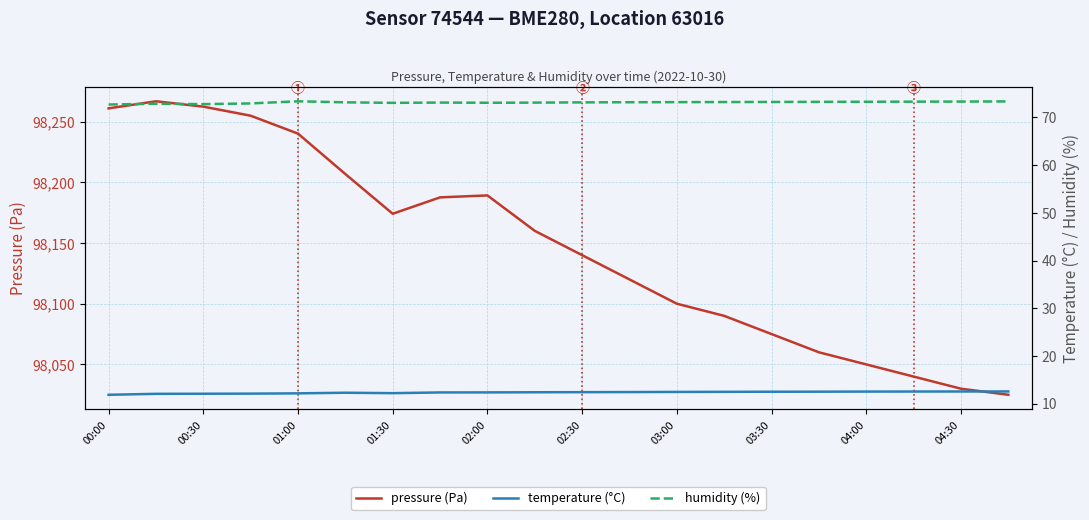

True or false: temperature (°C) has a value of 12.6 at 19.

True